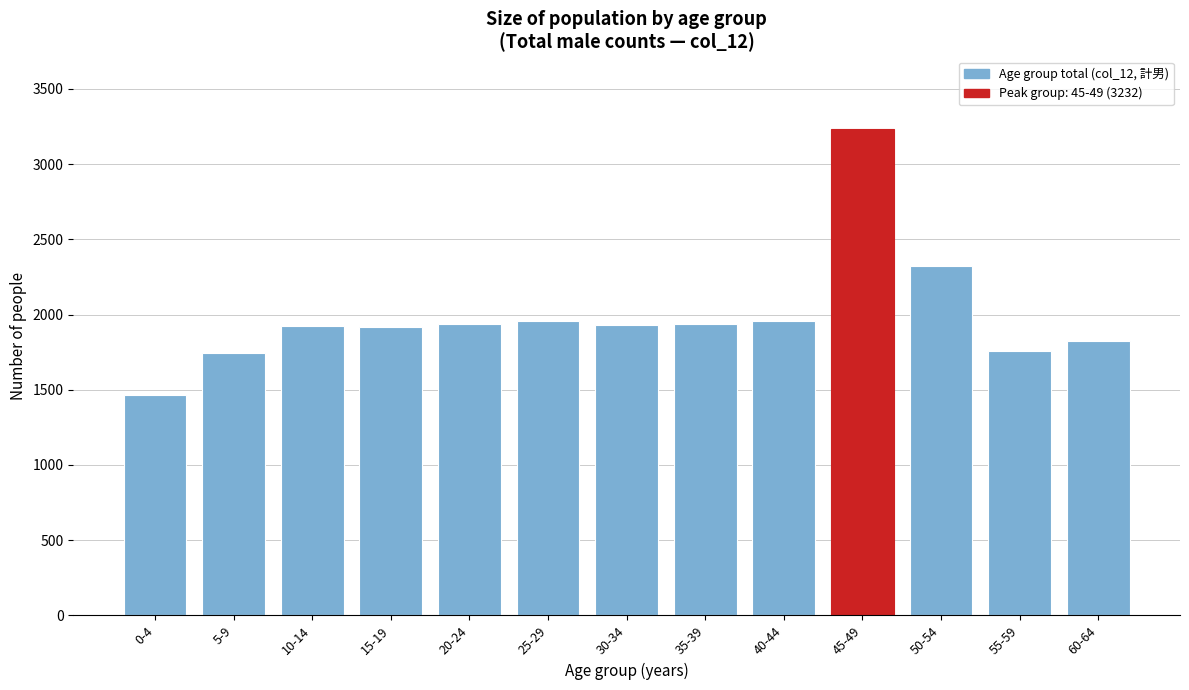

Read the value at 10-14, to the nearest 10.

1930